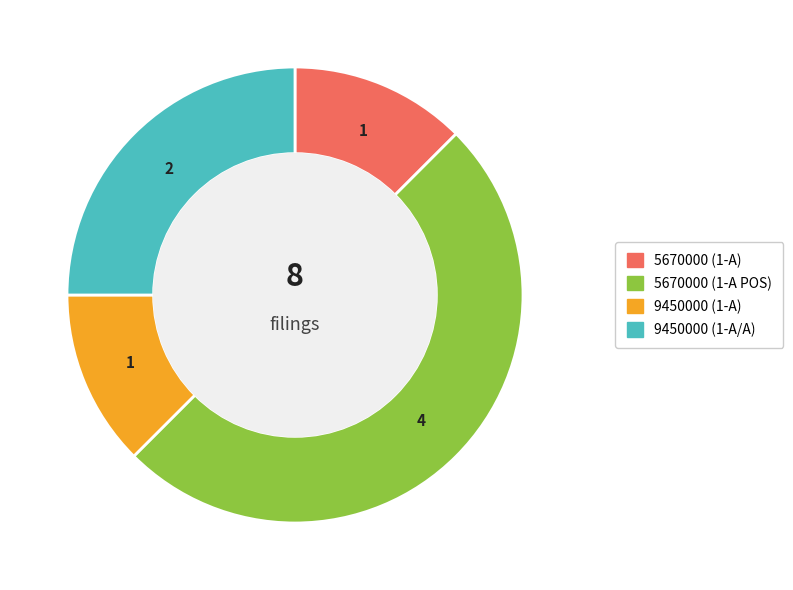

What is the largest slice in the pie chart?

5670000 (1-A POS)